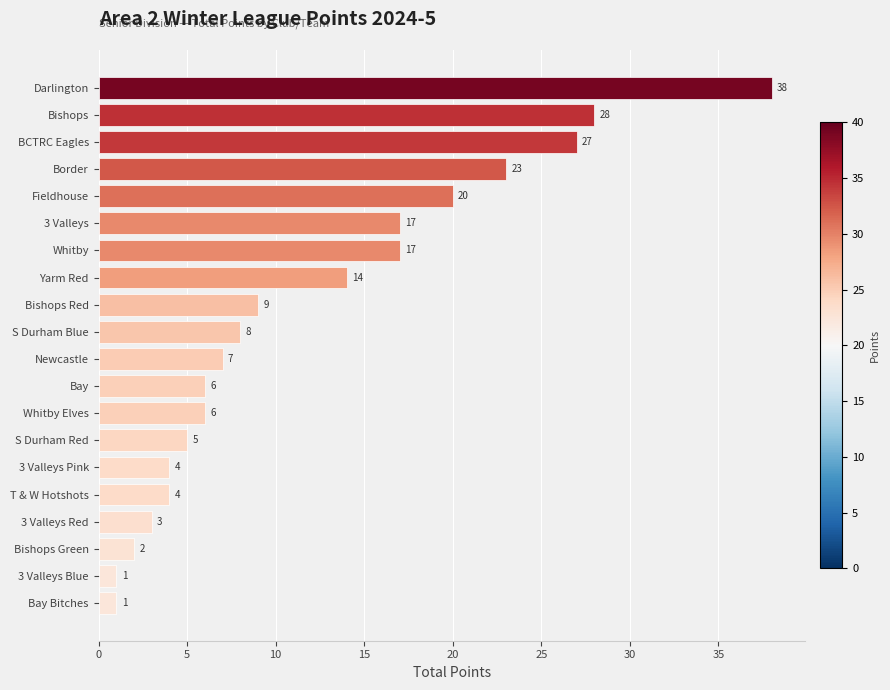

What is the ratio of the value at BCTRC Eagles to the value at 3 Valleys Red?

9.0